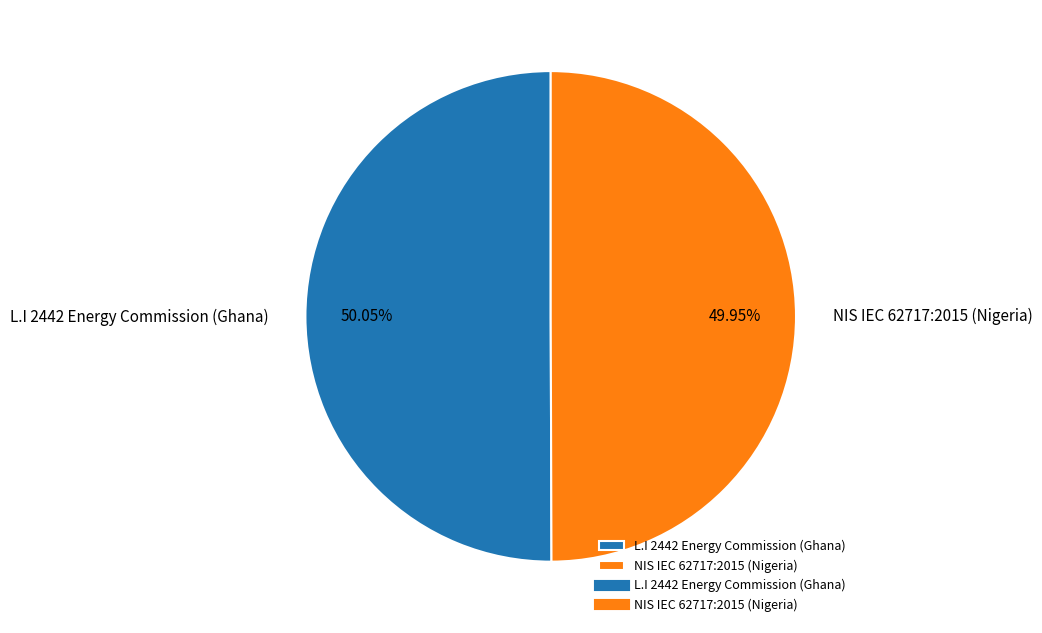

Is there any slice that represents more than half of the pie?

Yes